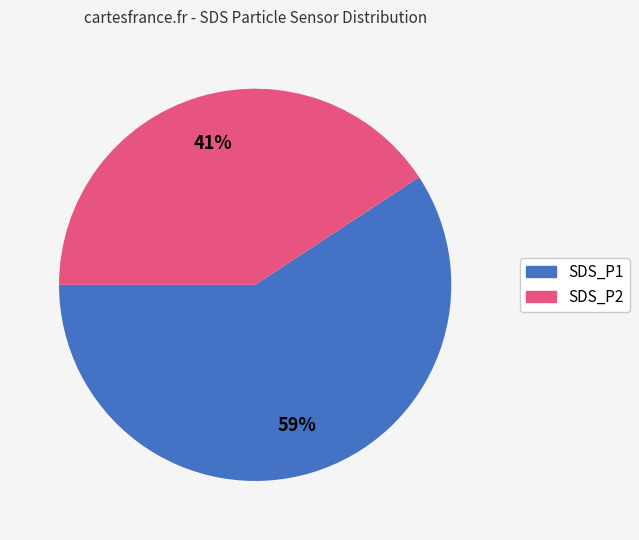

To the nearest percent, what is the average slice percentage?

50%